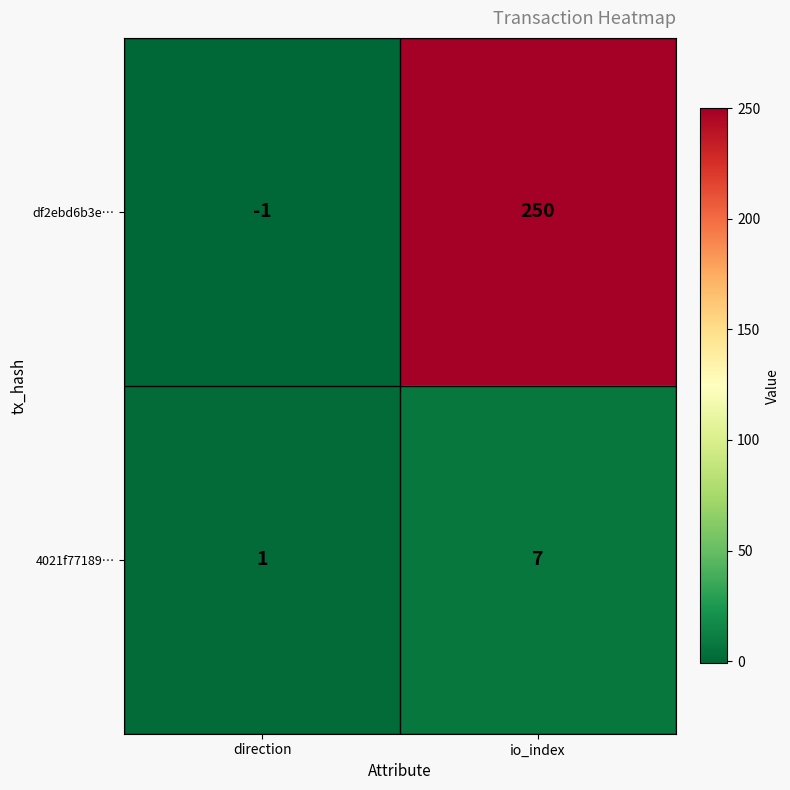

What is the approximate value of 4021f77189… at io_index?

7